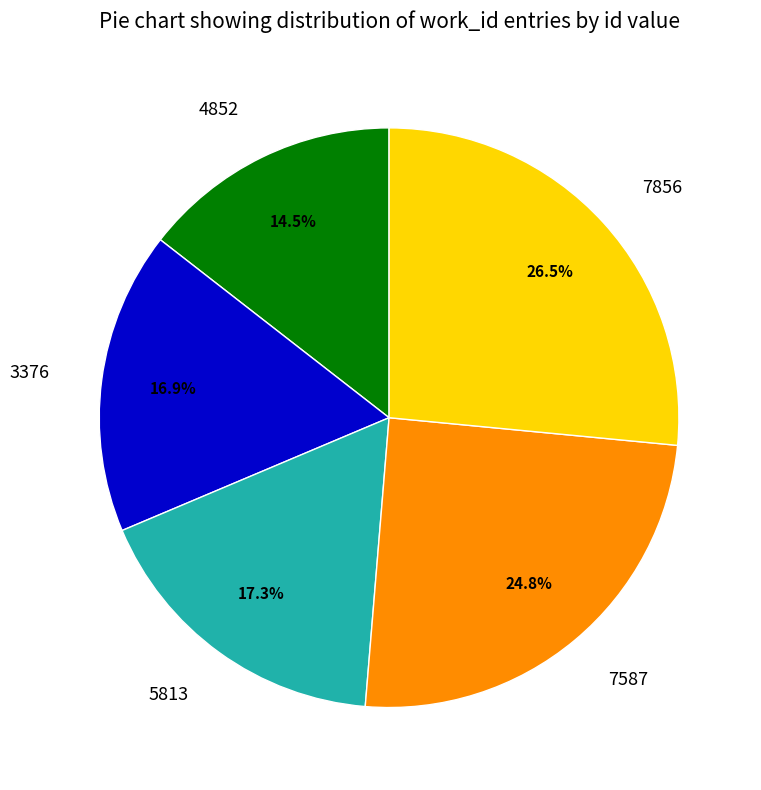

What percentage is the 7587 slice, to the nearest percent?

25%